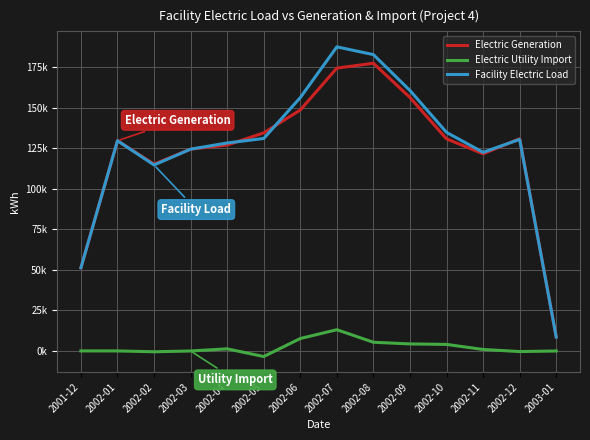

What are all the series names shown in the legend?

Electric Generation, Electric Utility Import, Facility Electric Load